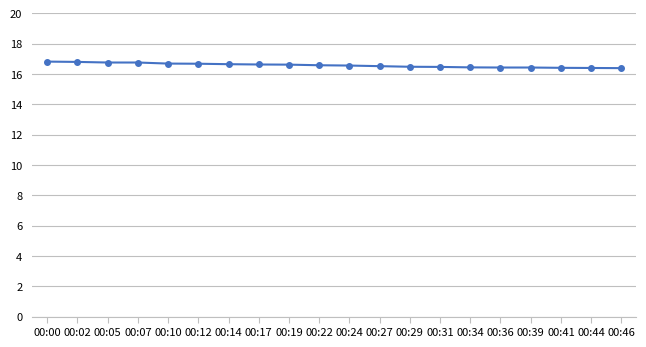

What is the value of the 17th point from the left?

16.4